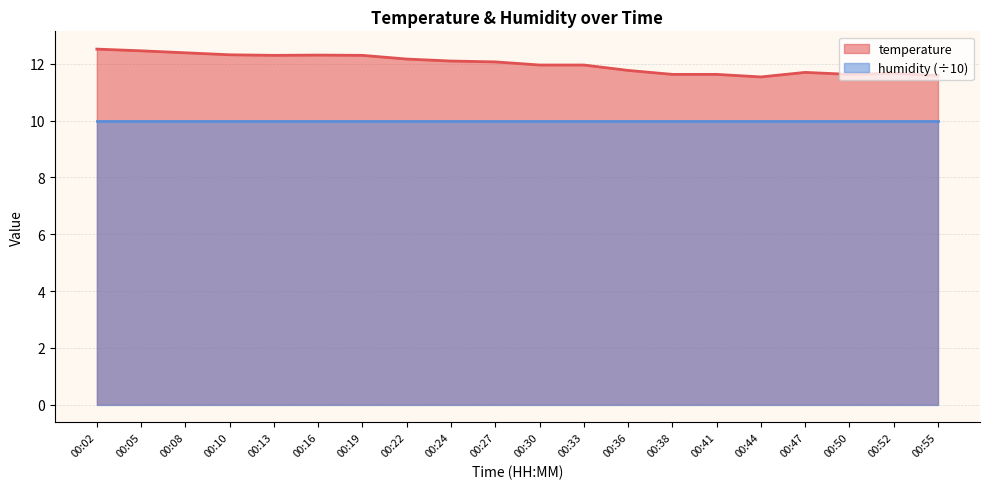

Which has a higher value, 00:19 or 00:52?

00:19